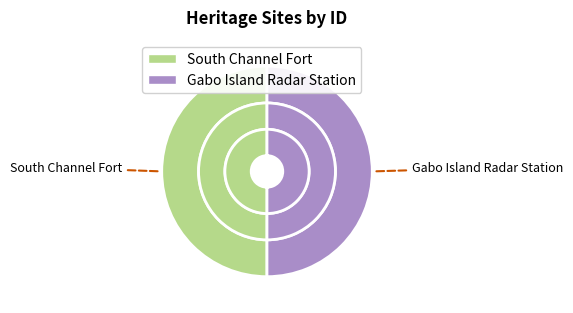

Combined, what portion of the pie is Gabo Island Radar Station and South Channel Fort?

100.0%